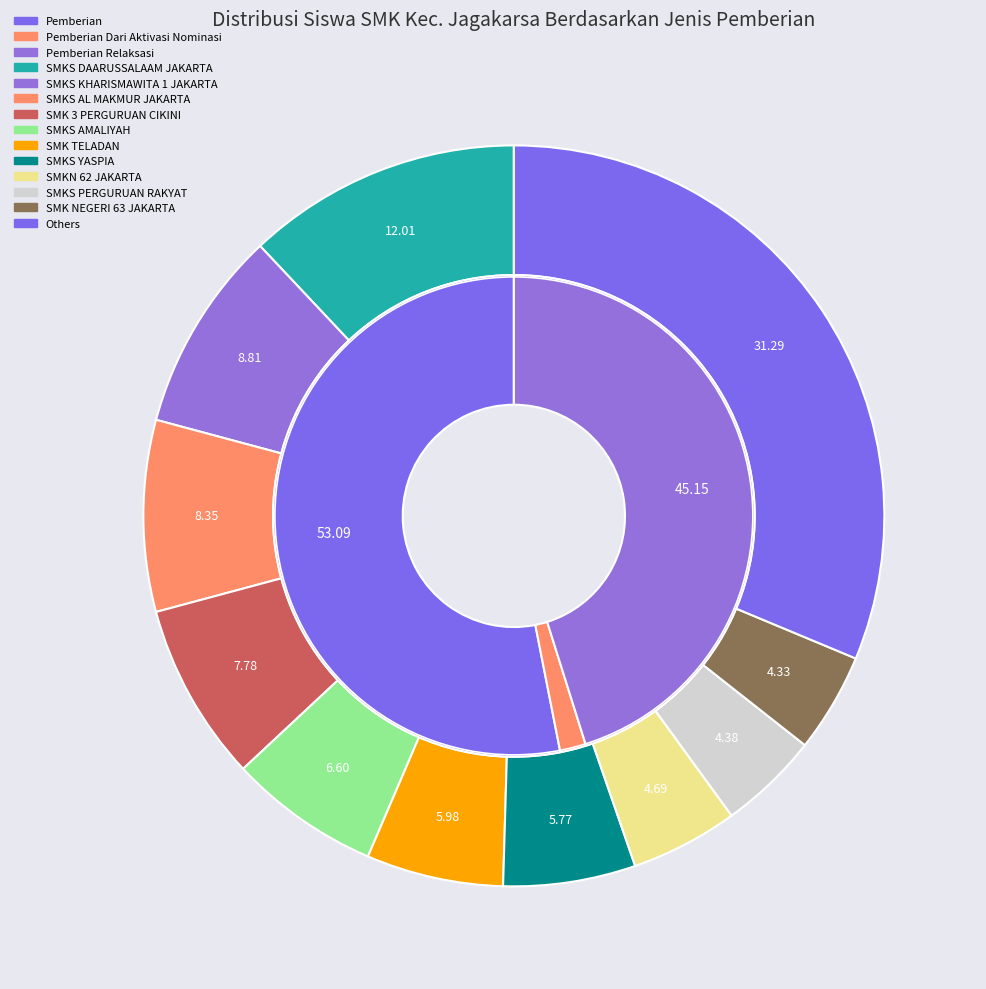

The SMKS YAPERJASA JAKARTA slice represents 0% of the pie. True or false?

True